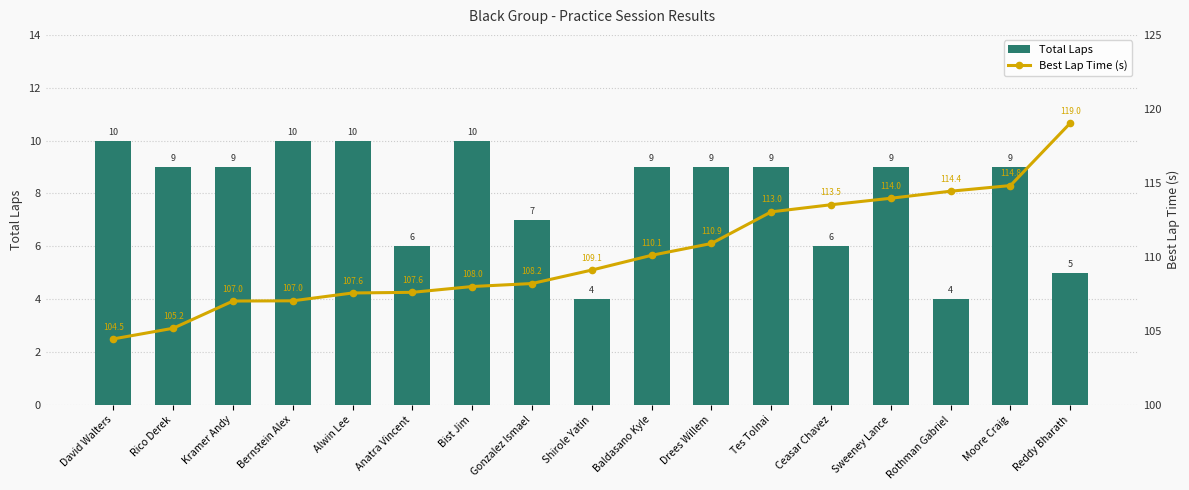

Count the number of data series in this chart.

2